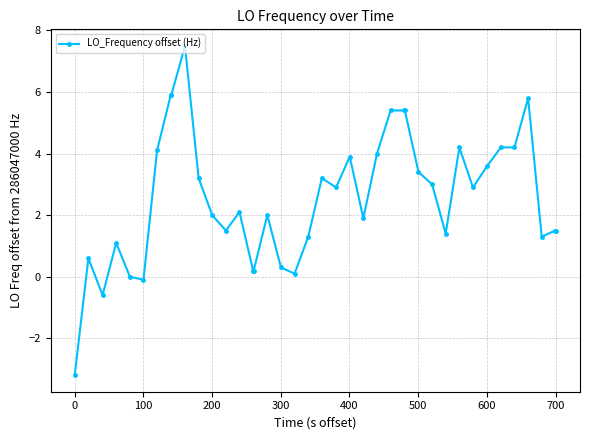

What is the smallest value displayed?

-3.2